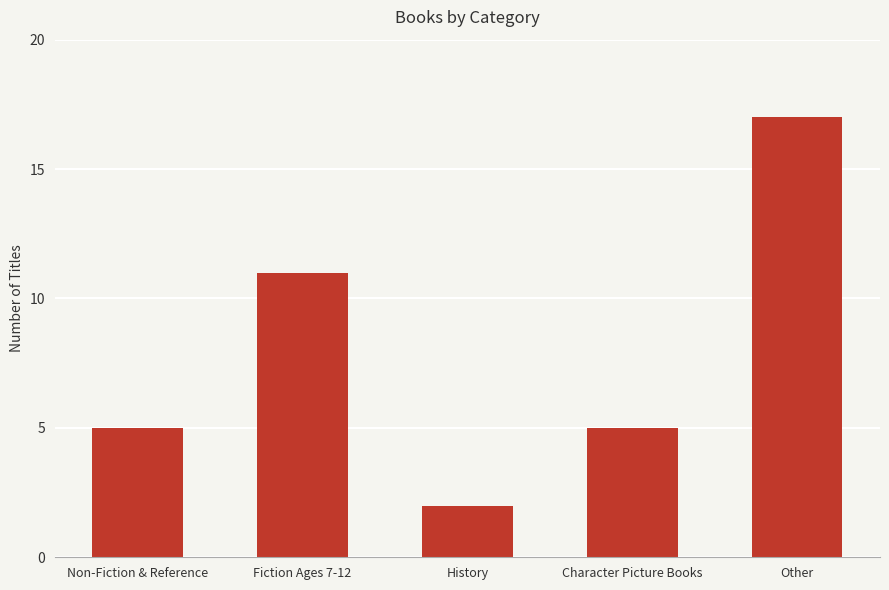

Where is the data nearest to the value 9?

Fiction Ages 7-12